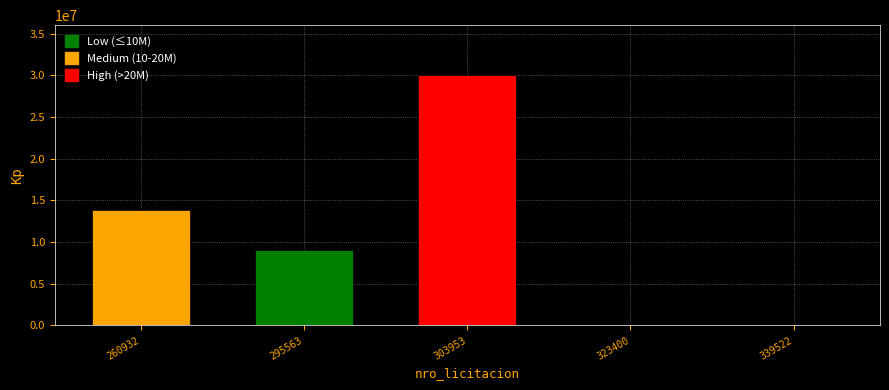

What is the value of the 4th bar from the left?

650